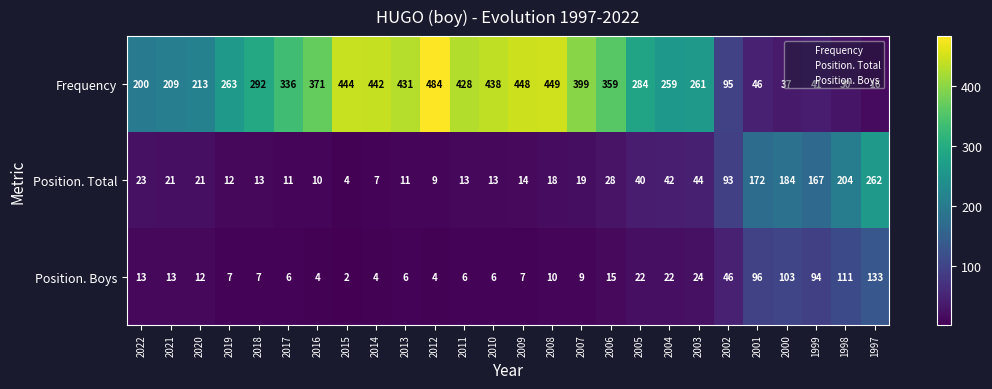

What value does the Position. Boys series have at 2019, to the nearest 10?

10